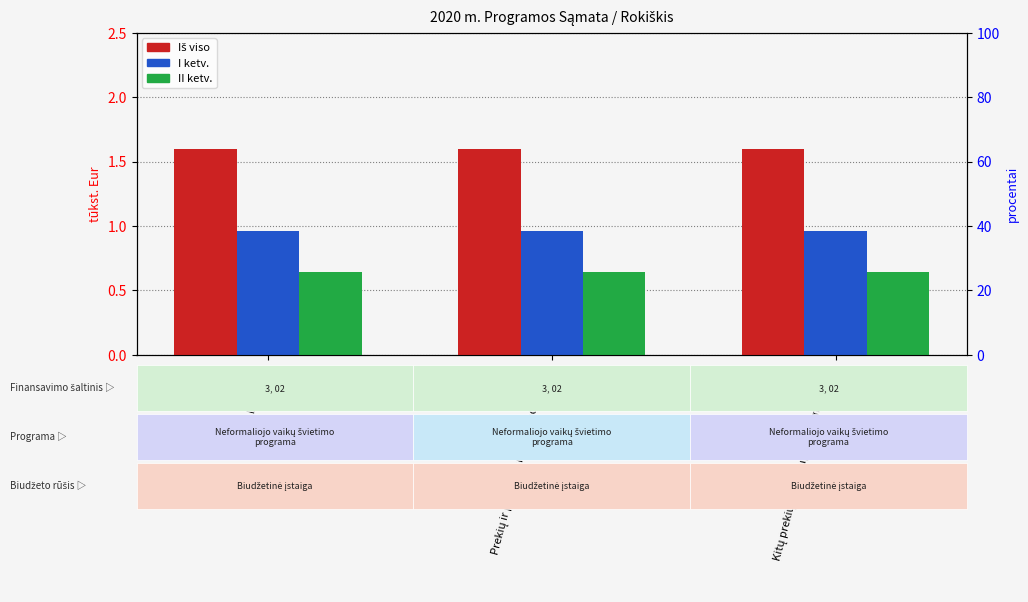

At which category is the sum across all series the highest?

IŠLAIDOS